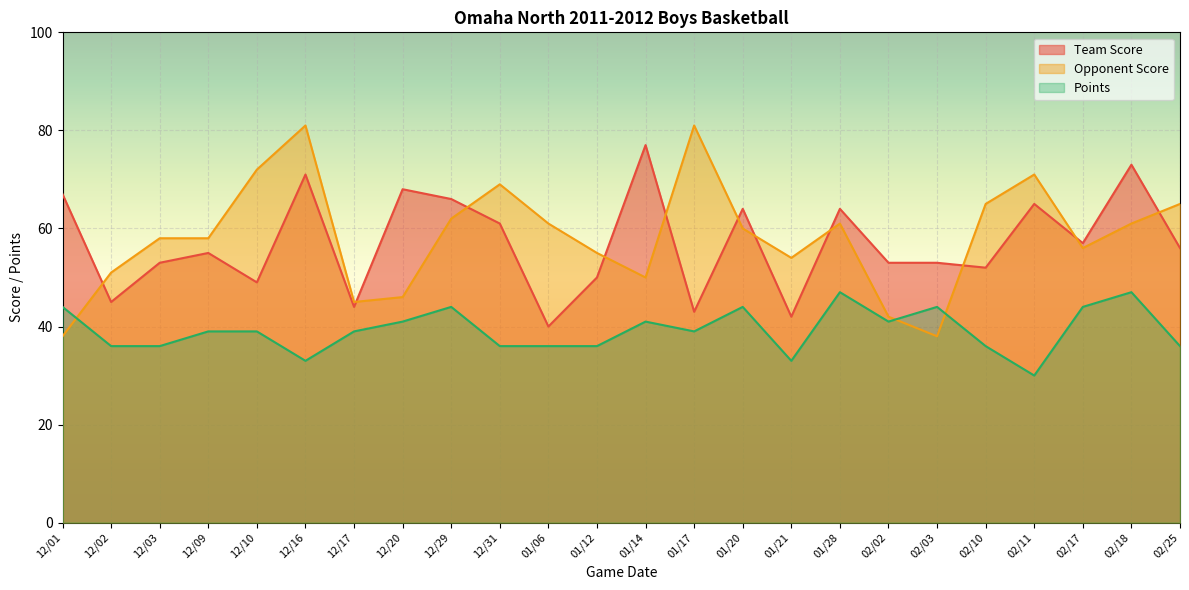

What is the difference between the Points values at 01/14 and 12/31?

5